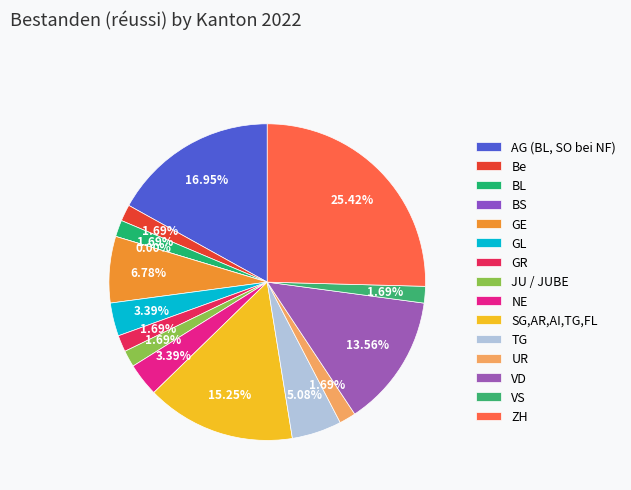

What portion of the pie excludes VD?

86.4%